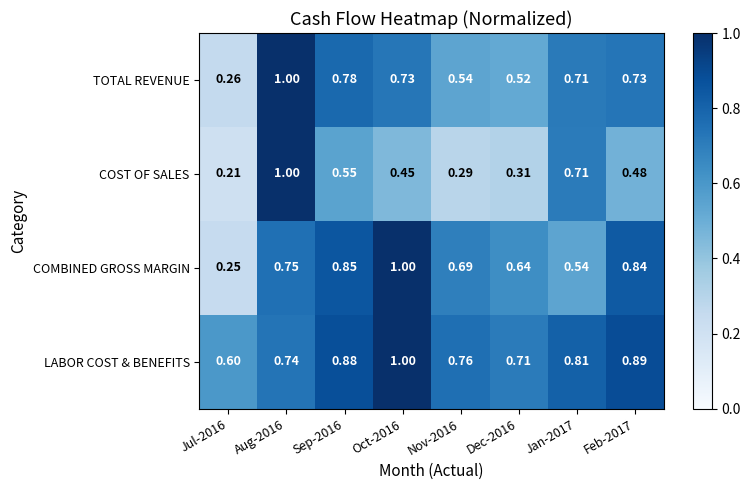

At Jul-2016, list the series in order from smallest to largest.

COST OF SALES, COMBINED GROSS MARGIN, TOTAL REVENUE, LABOR COST & BENEFITS